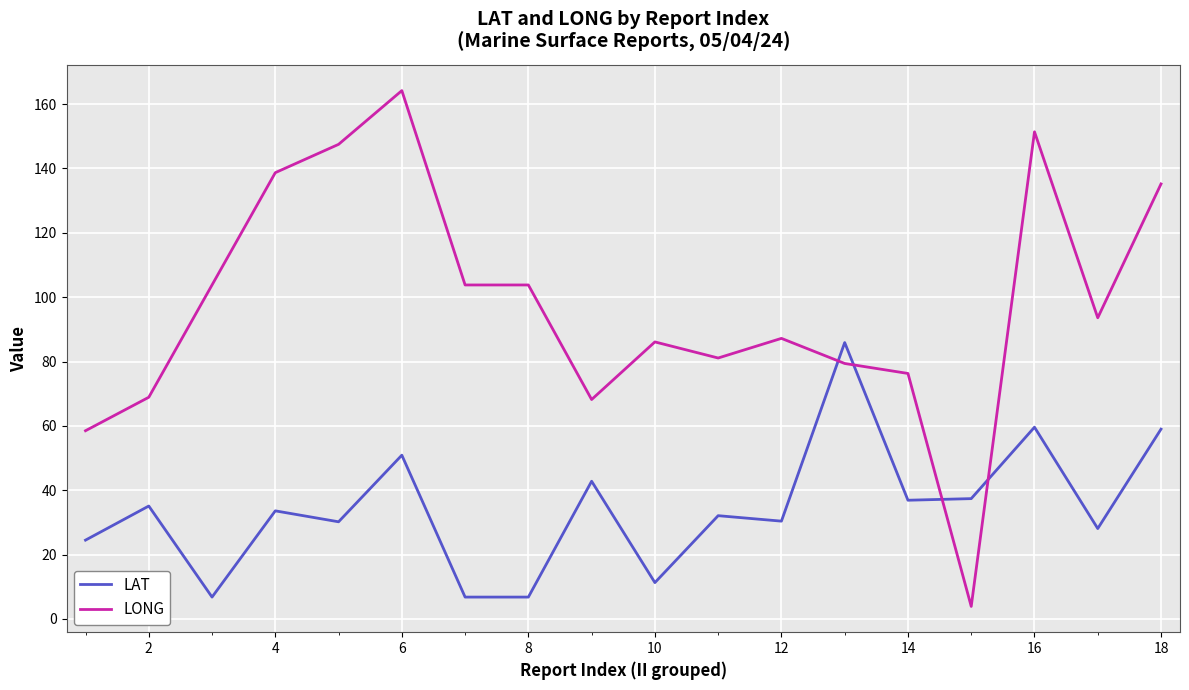

What is the minimum value shown in the chart?

3.9